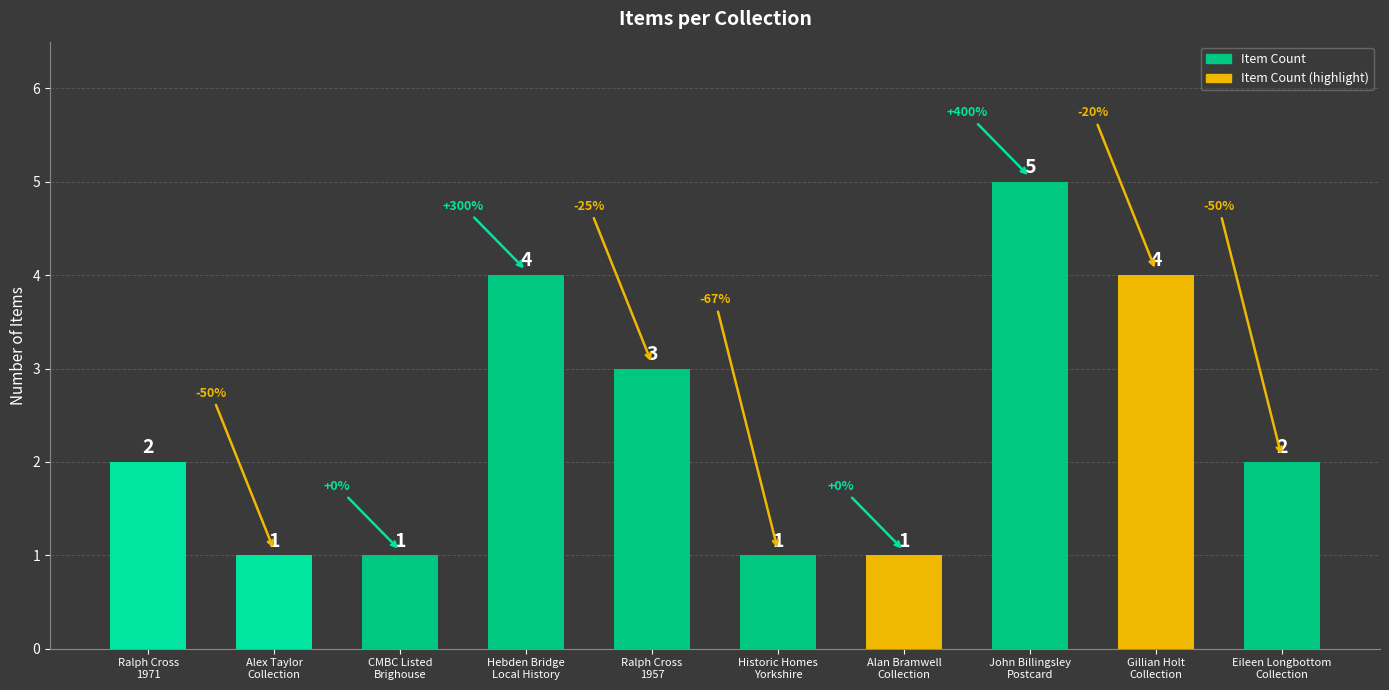

Reading left to right, what are all the values shown in this chart?

2	1	1	4	3	1	1	5	4	2